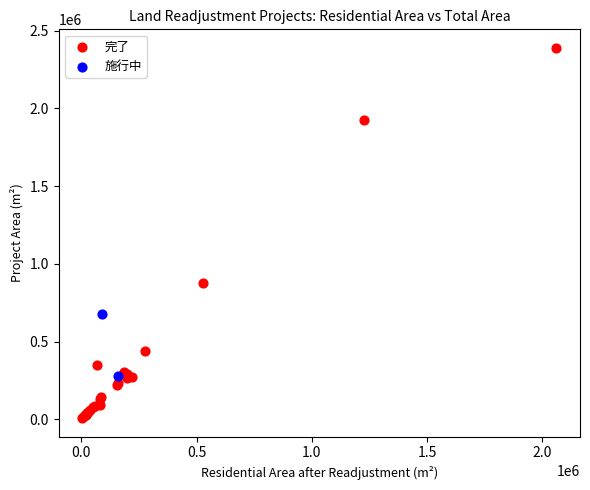

What are all the series names shown in the legend?

完了, 施行中